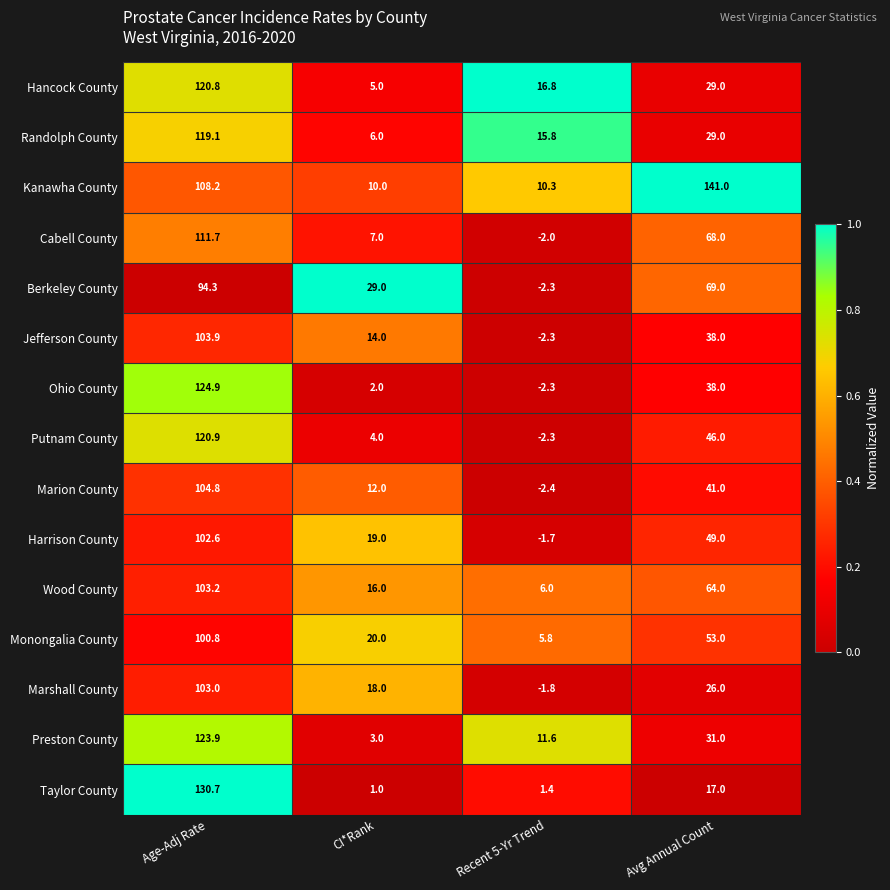

What is the spread (max minus min) of values at CI*Rank?

28.0